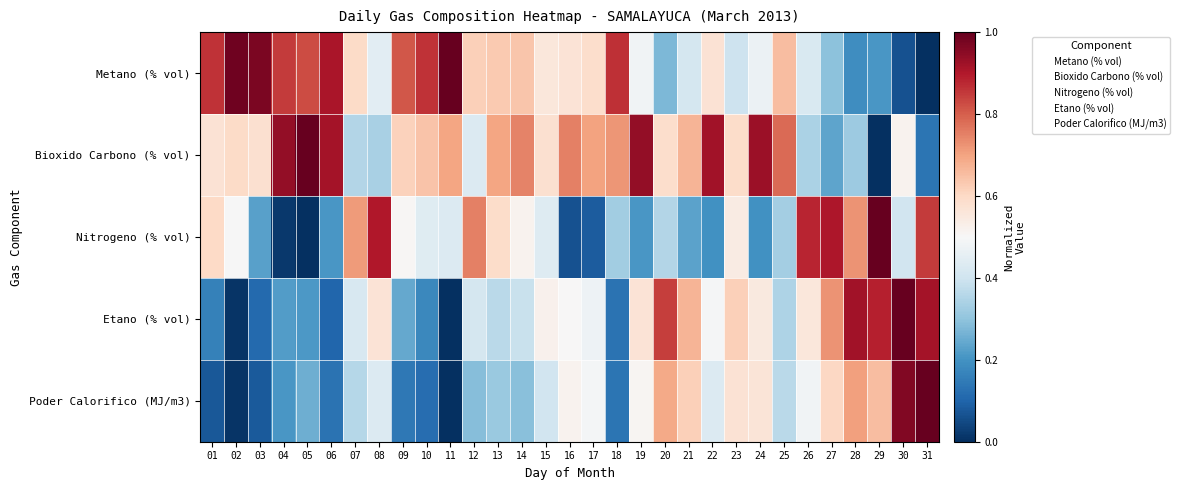

What is the total value across all series at 29?

2.8